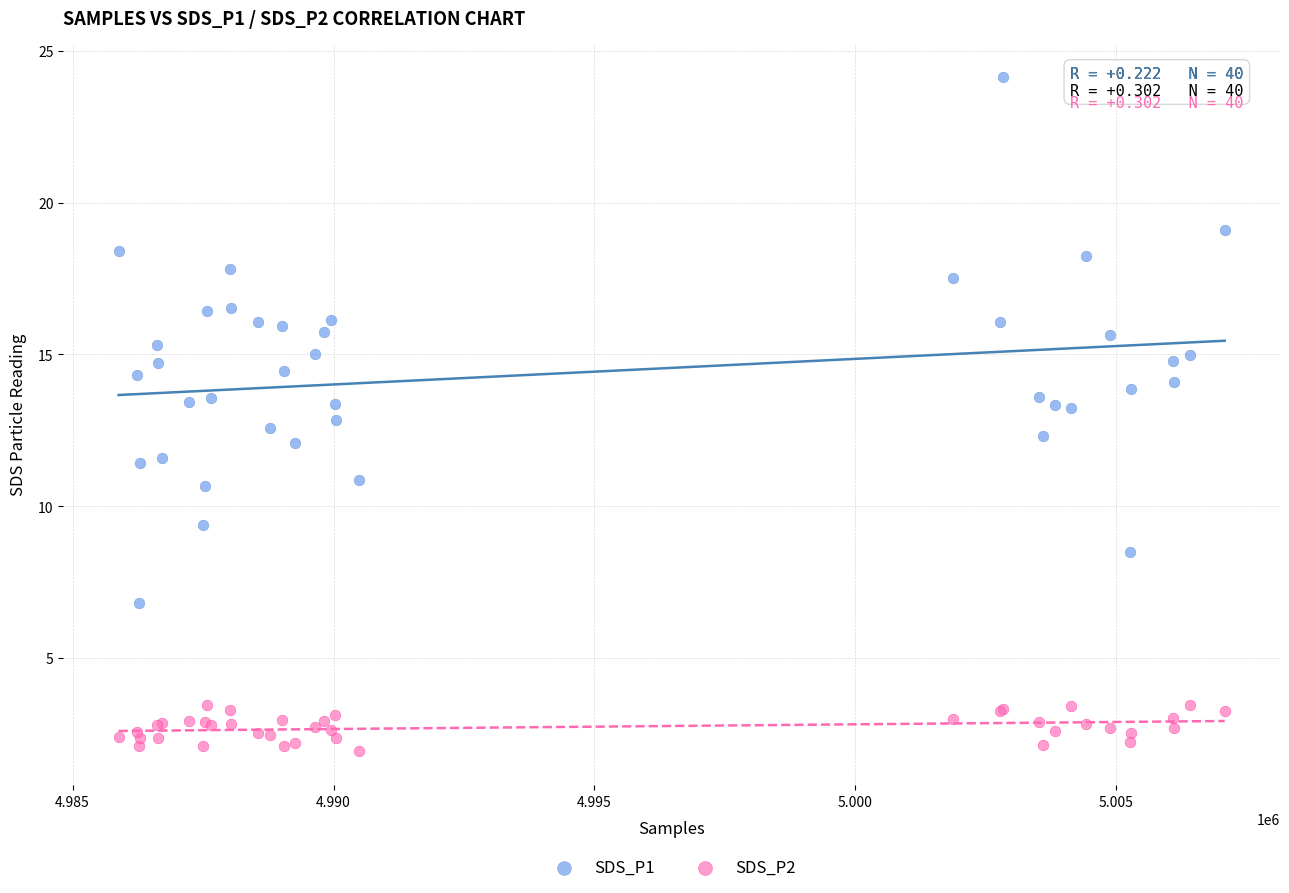

Which series contains the lowest Y value?

SDS_P2